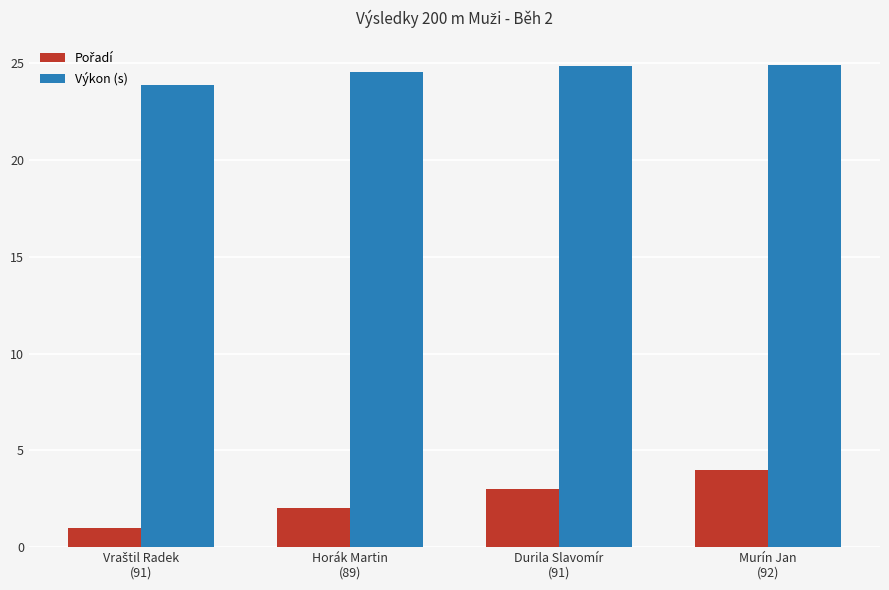

Does the chart contain any negative values?

No